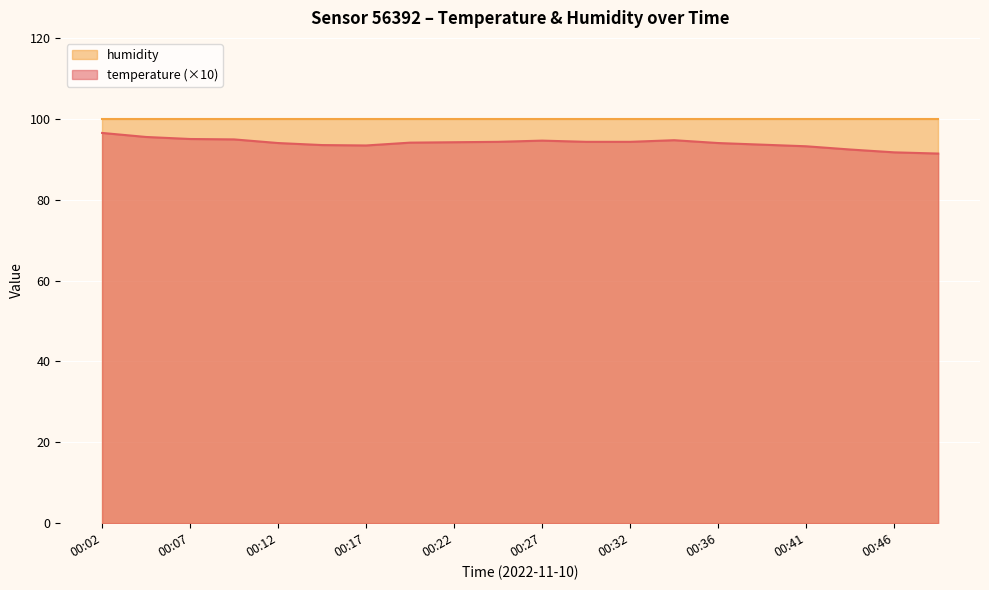

Which category has the lowest value across all series?

00:49